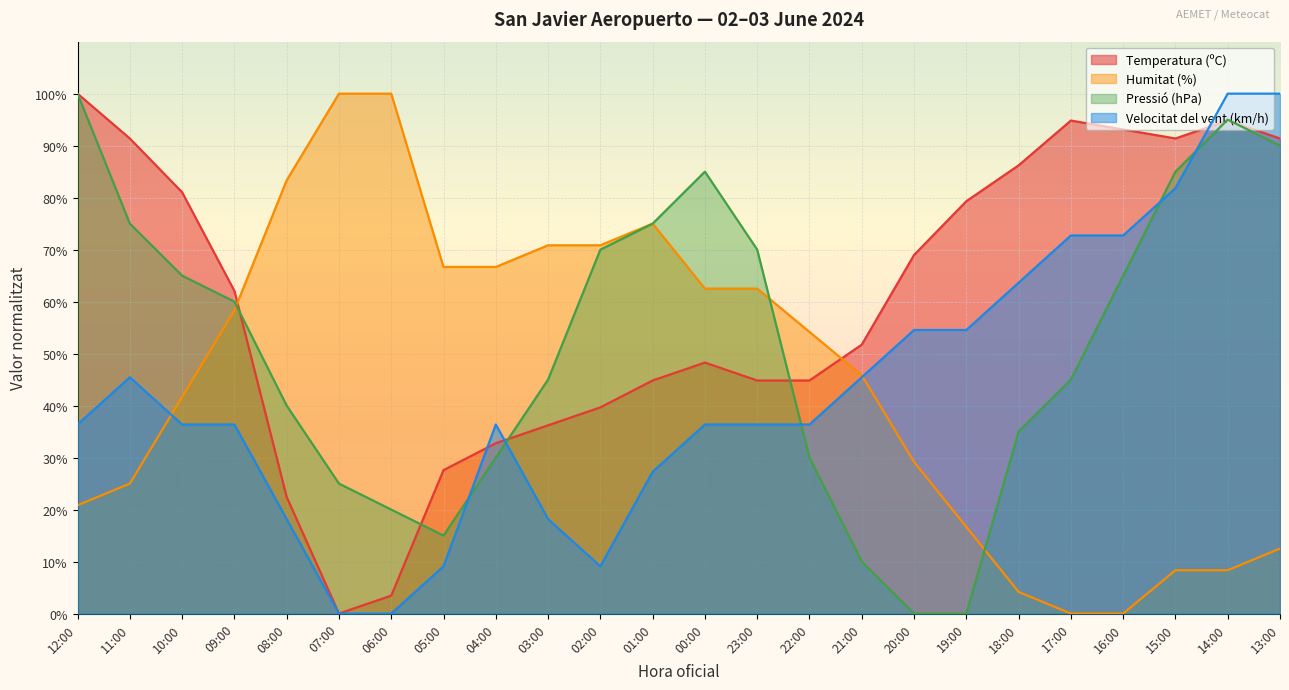

Is the value of Pressió (hPa) at 02:00 greater than the value of Humitat (%) at 10:00?

Yes